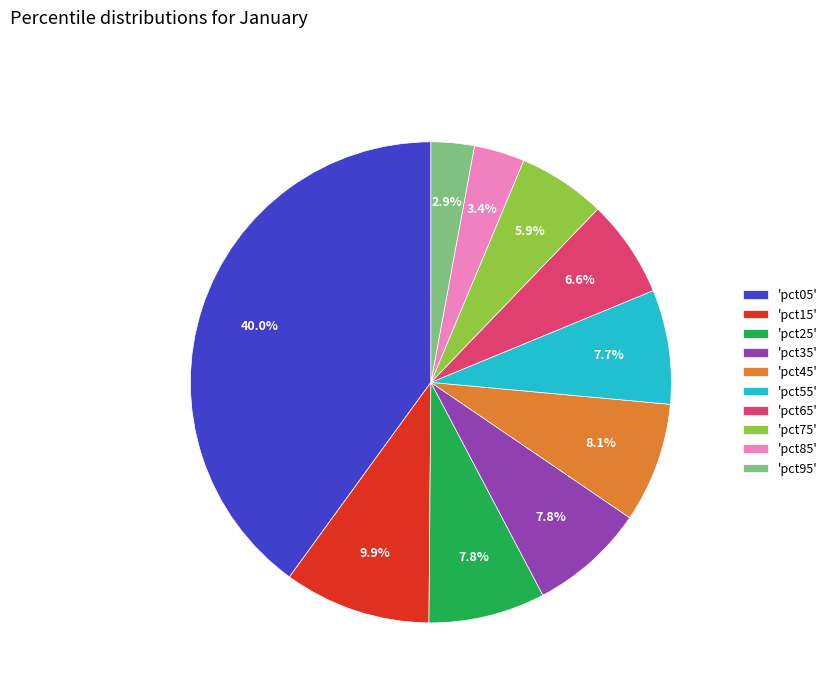

Do 'pct35' and 'pct75' together represent more than half of the pie?

No